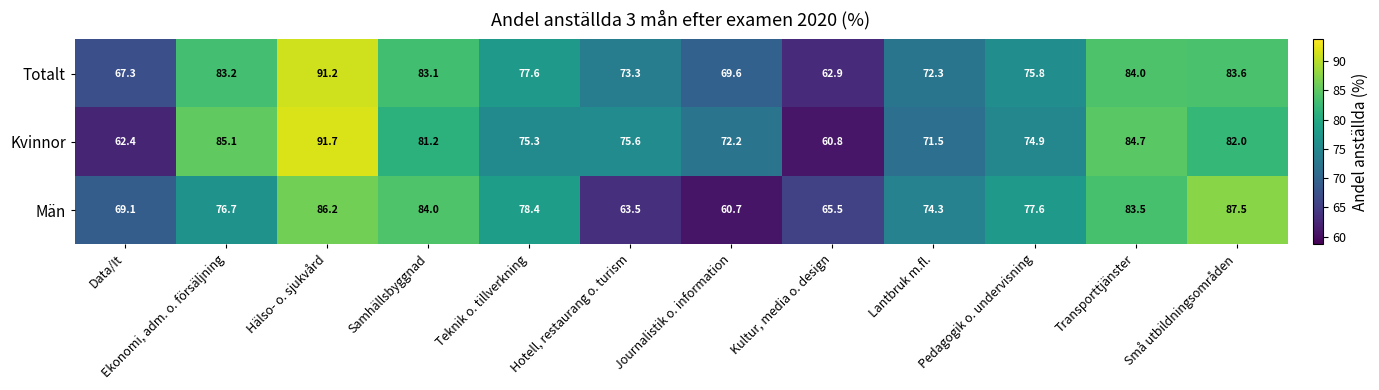

What is the difference between the Totalt values at Hälso- o. sjukvård and Teknik o. tillverkning?

13.6